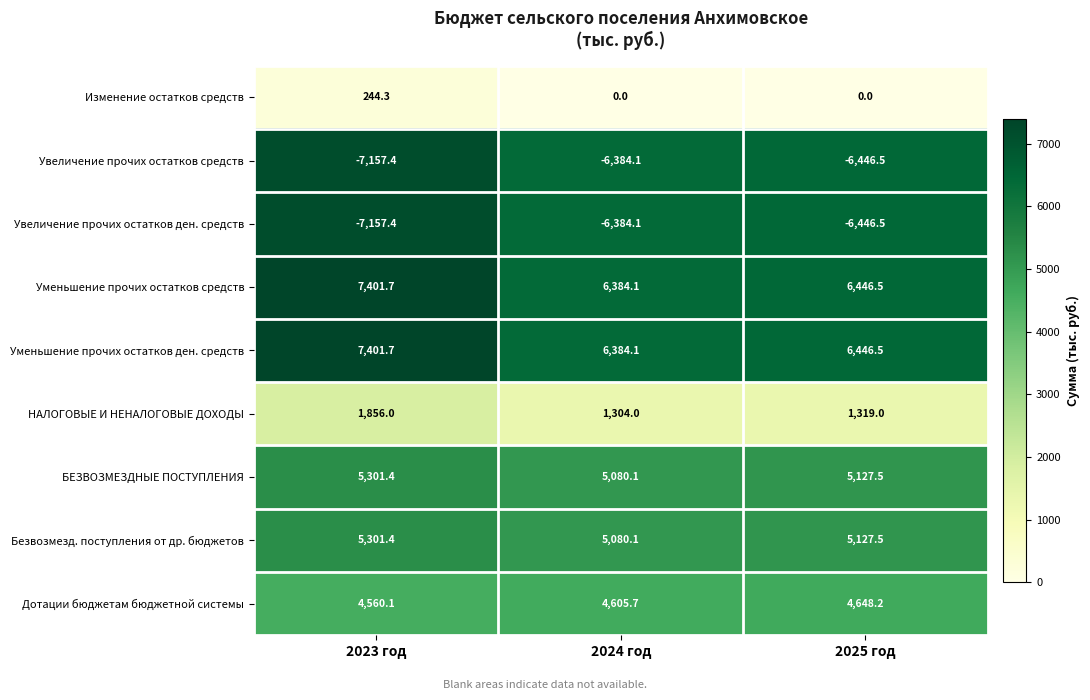

At which label is НАЛОГОВЫЕ И НЕНАЛОГОВЫЕ ДОХОДЫ closest to 1580?

2025 год